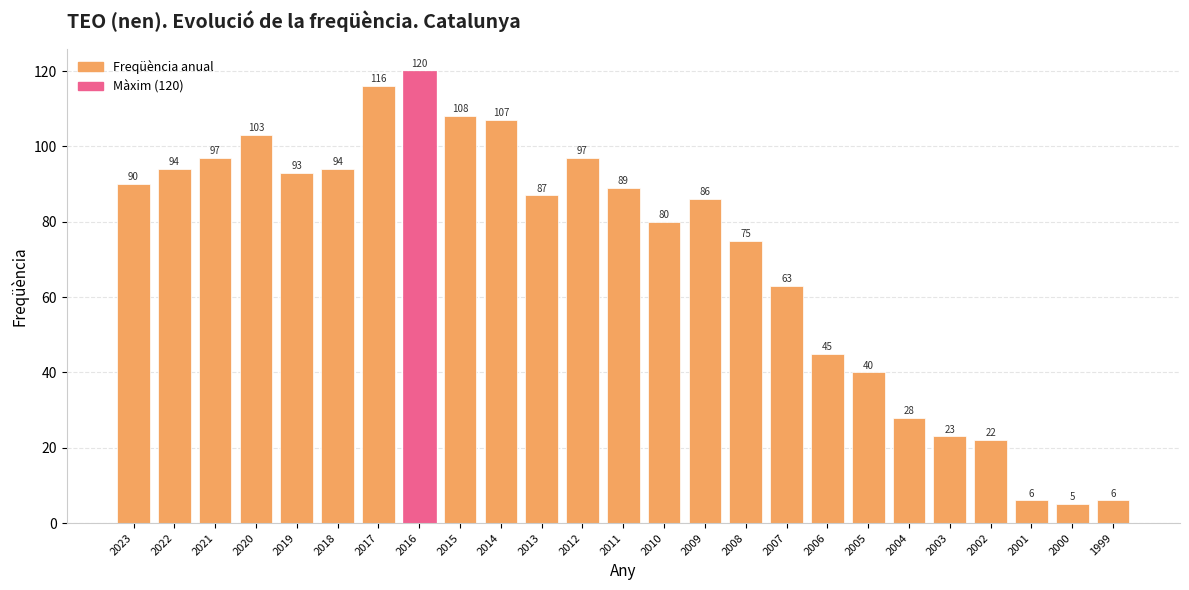

Reading left to right, what are all the values shown in this chart?

90	94	97	103	93	94	116	120	108	107	87	97	89	80	86	75	63	45	40	28	23	22	6	5	6